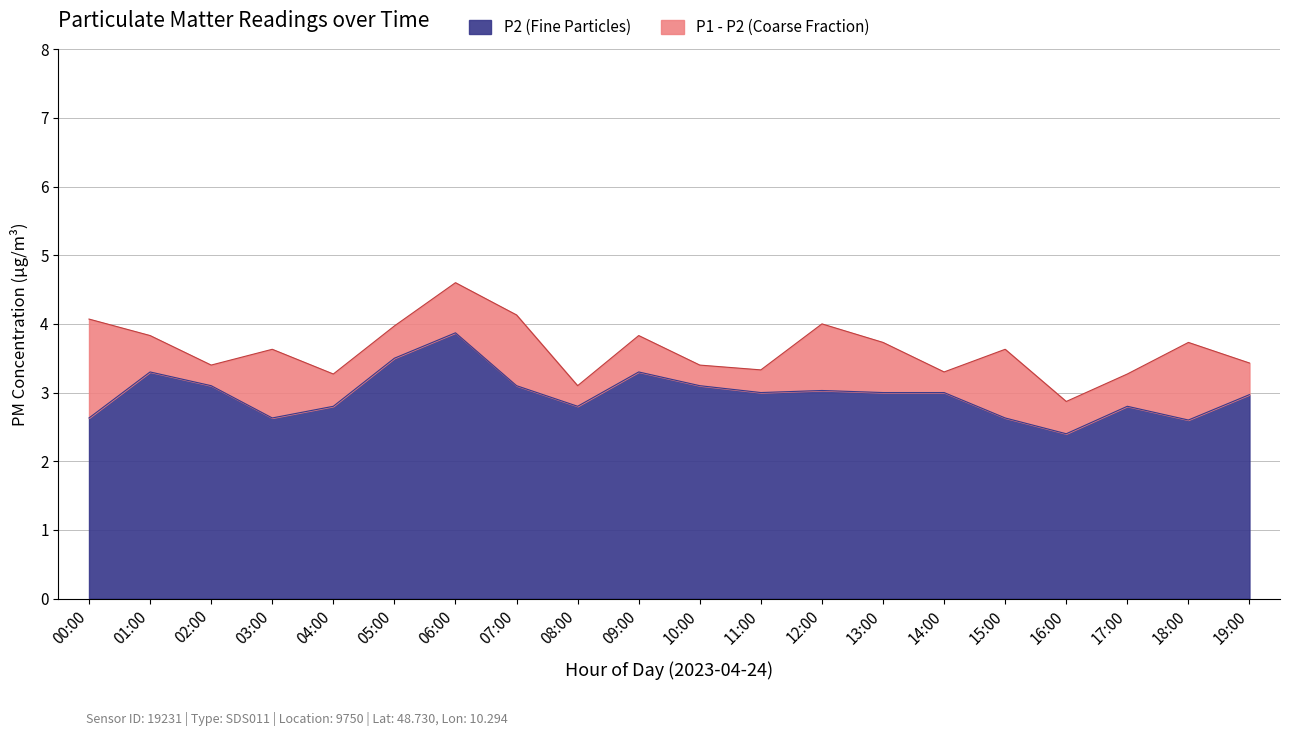

The value of P2 (Fine Particles) at 19:00 is 3.0. True or false?

True